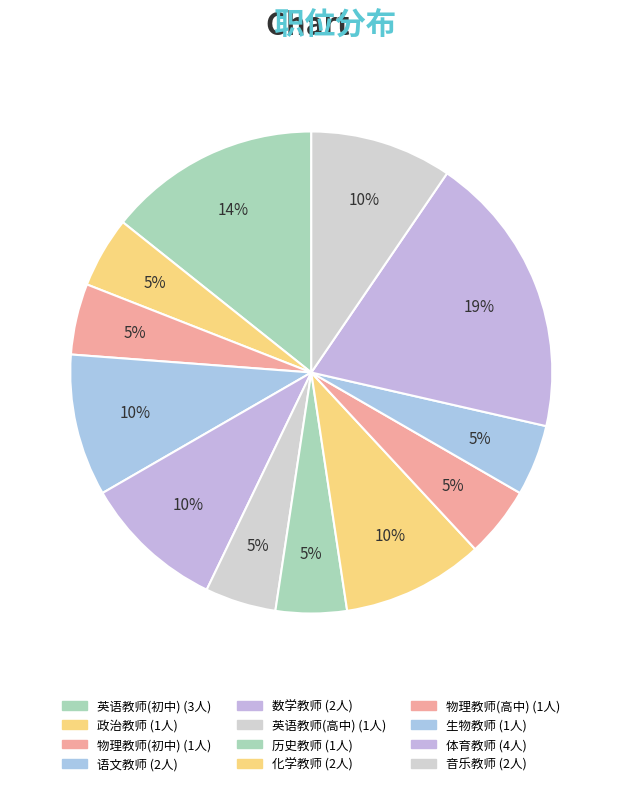

How many slices are in this pie chart?

12